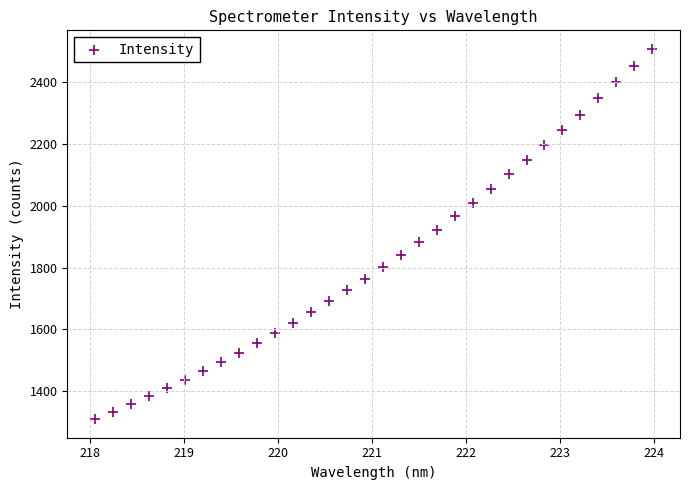

What is the range of Y values (max minus min)?

1198.1